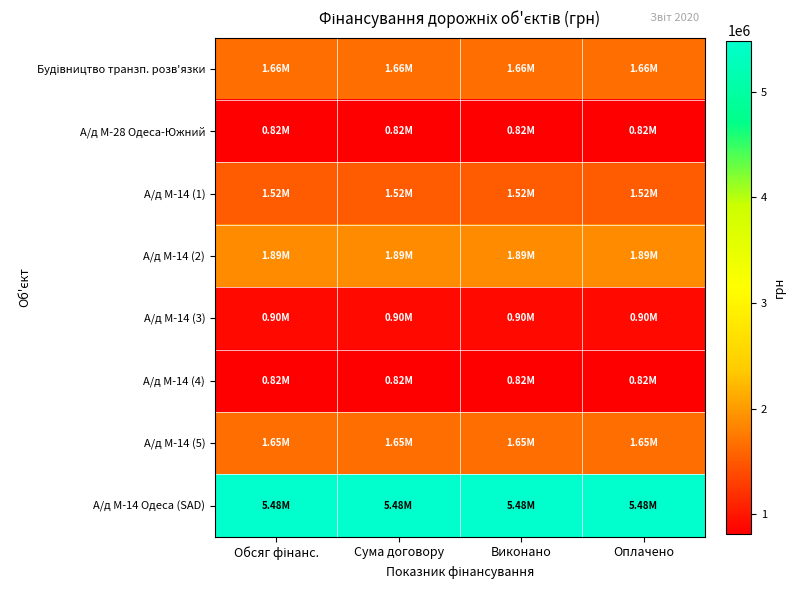

Rank the series by their maximum value, from highest to lowest.

А/д М-14 Одеса (SAD), А/д М-14 (2), Будівництво транзп. розв'язки, А/д М-14 (5), А/д М-14 (1), А/д М-14 (3), А/д М-28 Одеса-Южний, А/д М-14 (4)